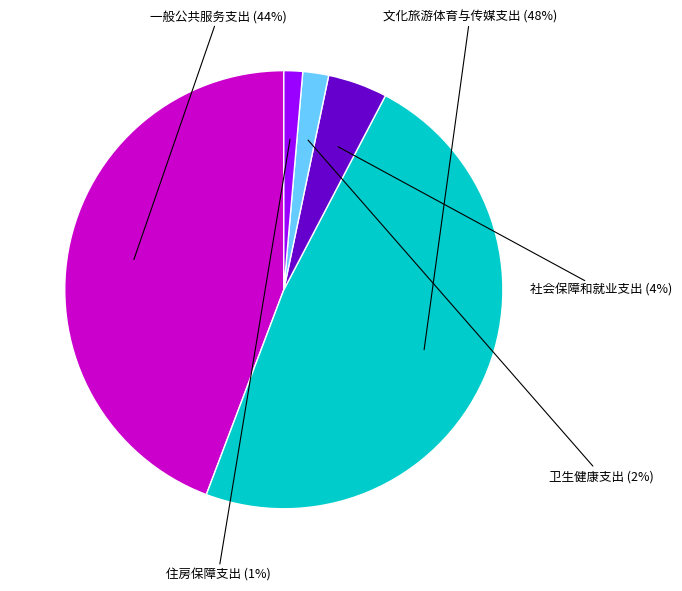

Does any single category account for the majority?

No